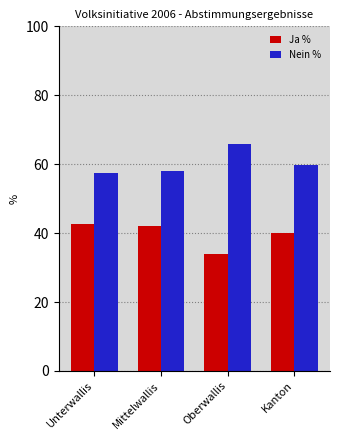

What is the value of the Nein % bar at the 1st from the left?

57.5